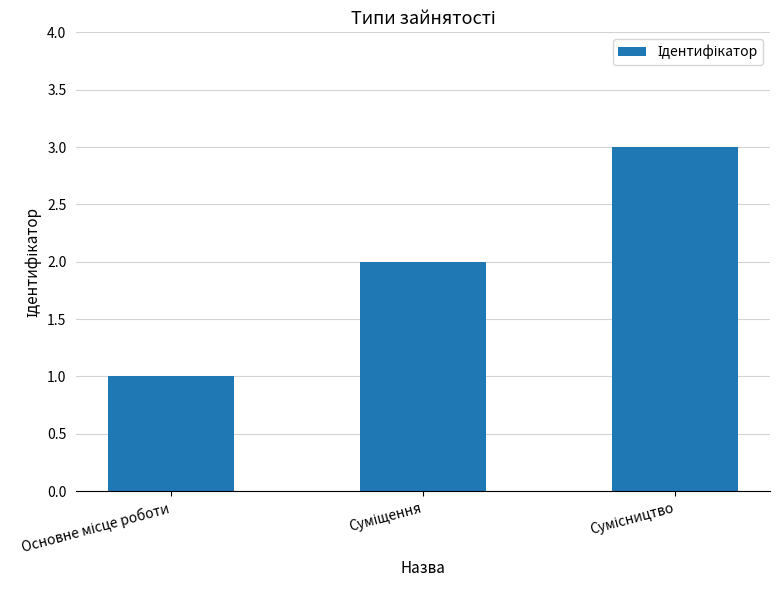

What is the maximum value shown in the chart?

3